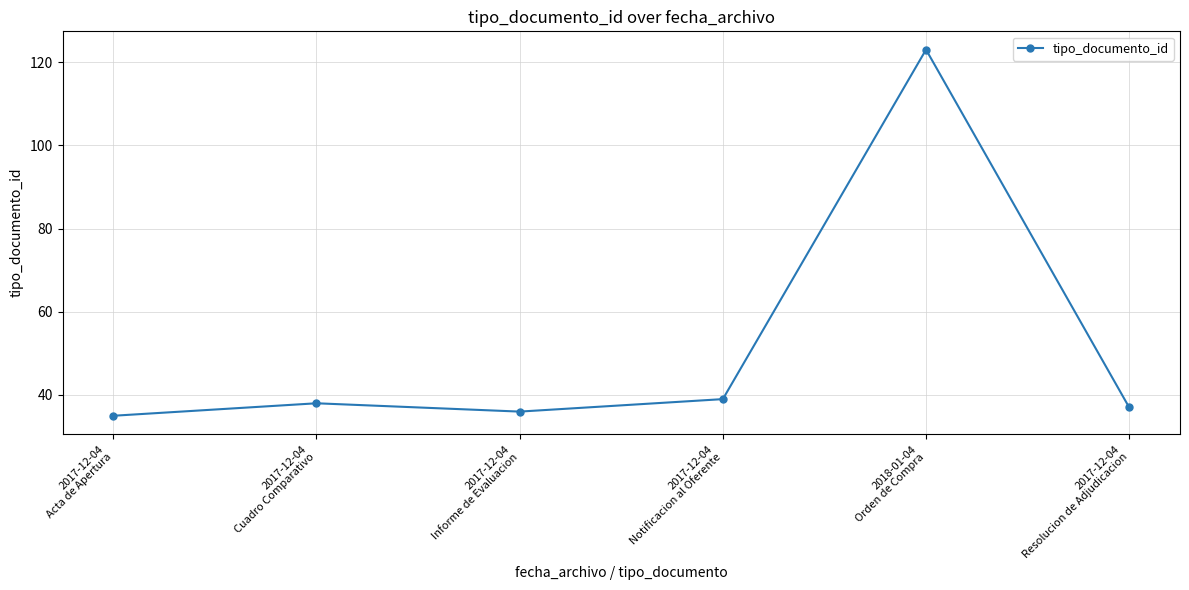

Which label corresponds to the largest value in the chart?

2018-01-04
Orden de Compra